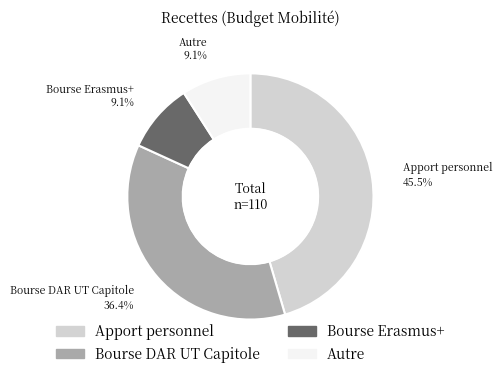

Between Bourse Erasmus+ and Apport personnel, which is larger?

Apport personnel